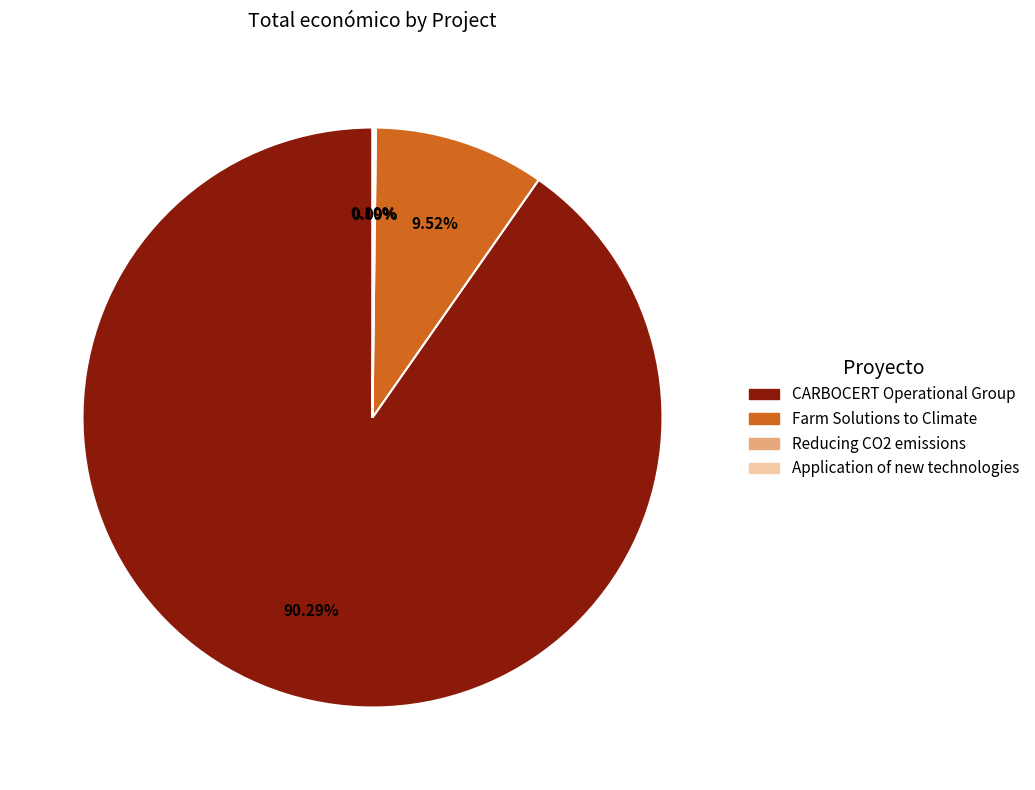

What is the largest slice in the pie chart?

CARBOCERT Operational Group